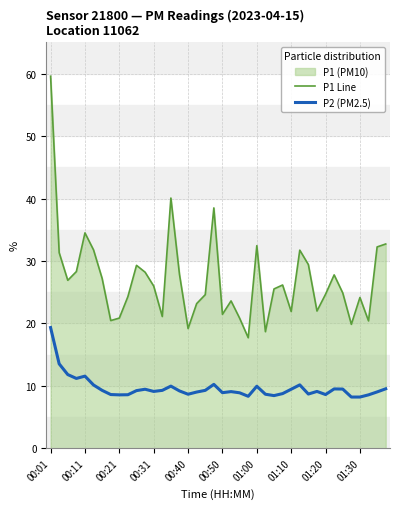

Does the chart display data point markers on the line(s)?

No